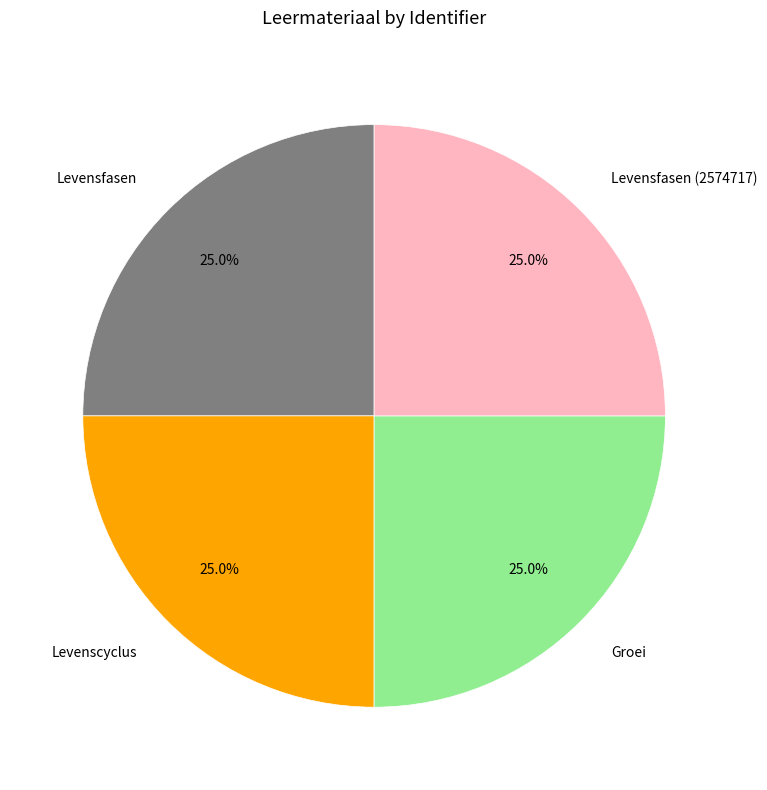

Combined, what portion of the pie is Groei and Levensfasen (2574717)?

50.0%